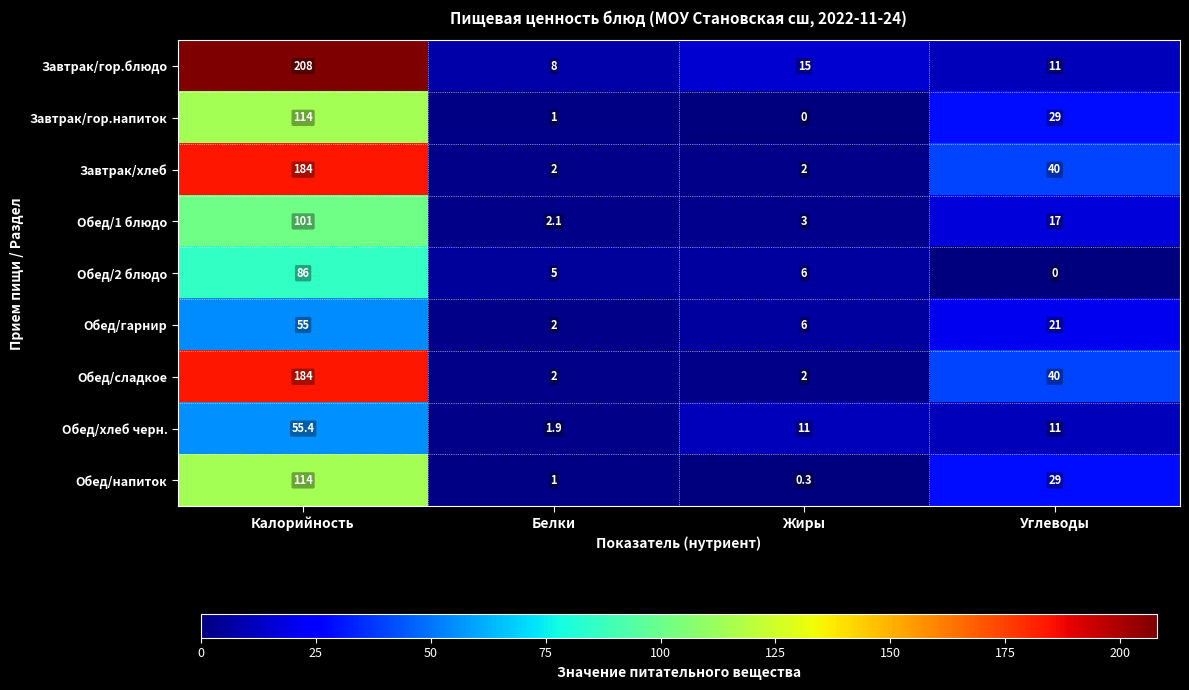

Read the Обед/гарнир value at Жиры.

6.0